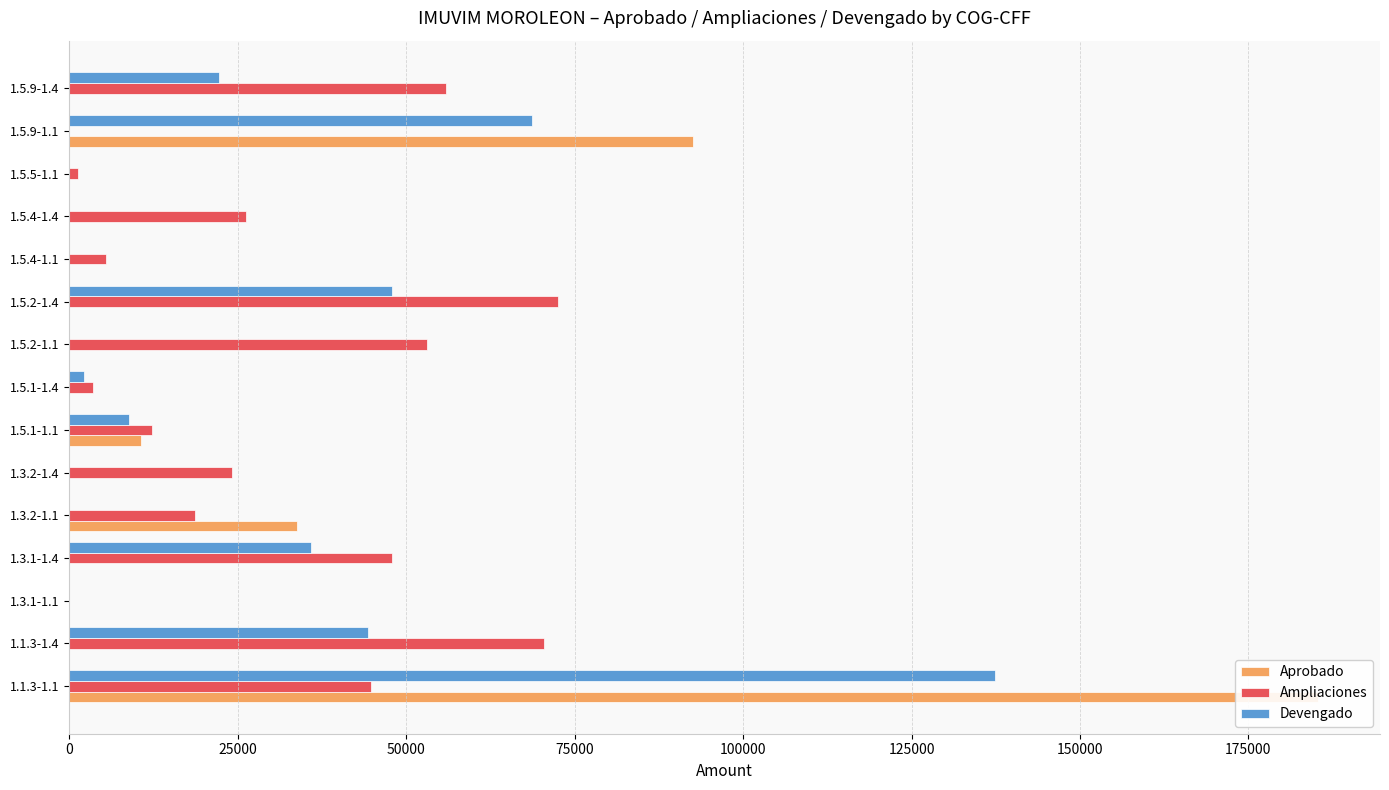

What position from the right is 1.5.4-1.1?

5